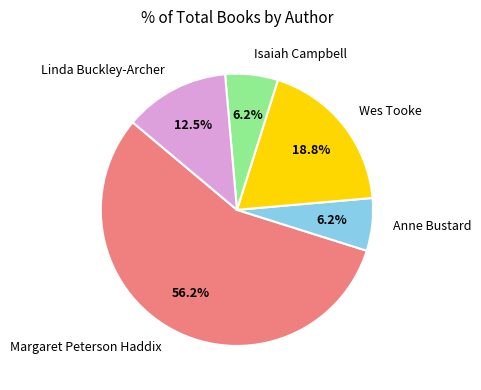

To the nearest percent, what percentage of the pie is Isaiah Campbell?

6%